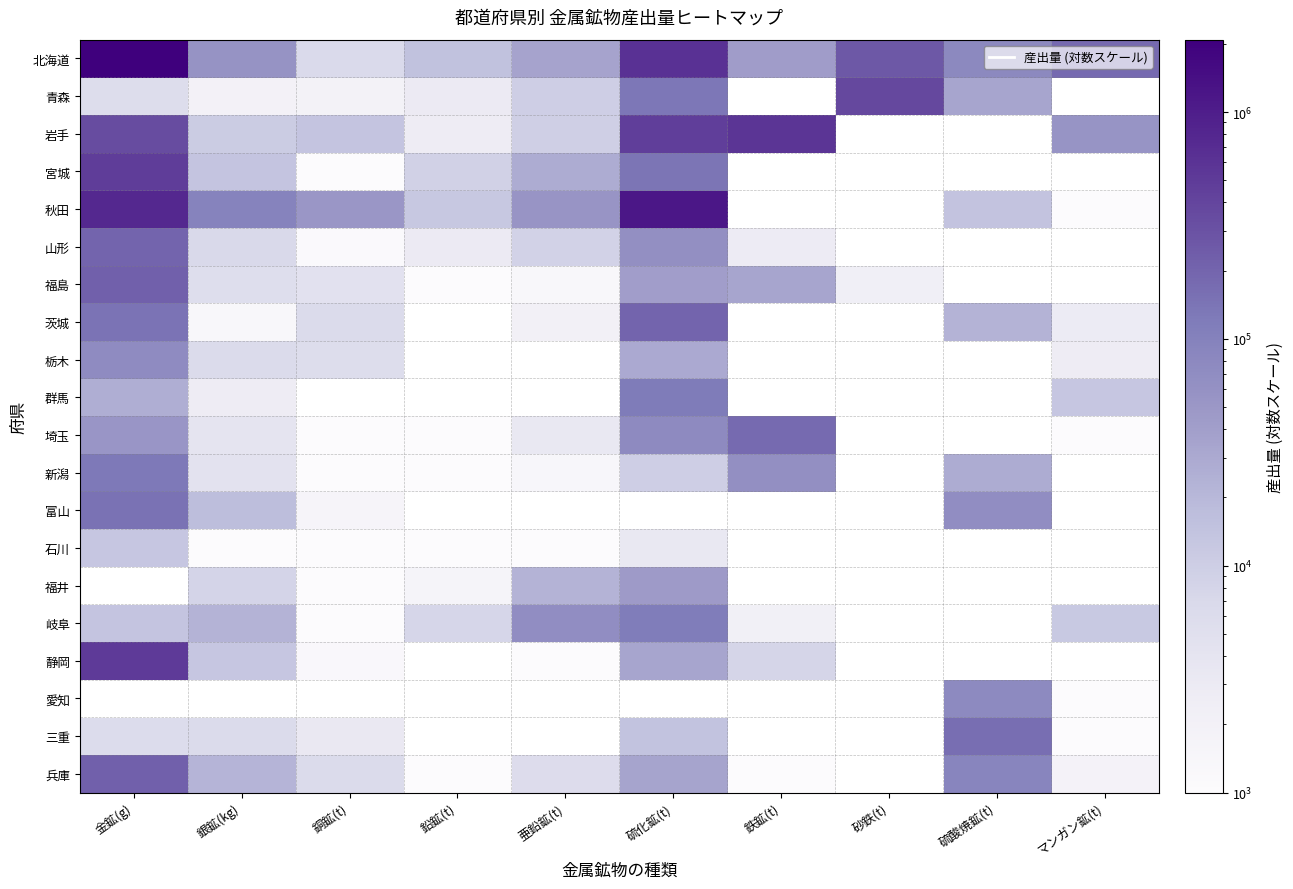

Which label corresponds to the smallest value in the chart?

銅鉱(t)